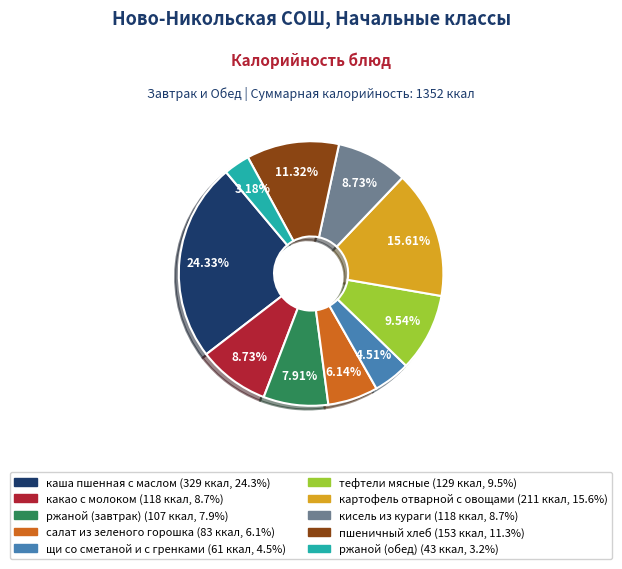

Count the number of slices in the pie.

10